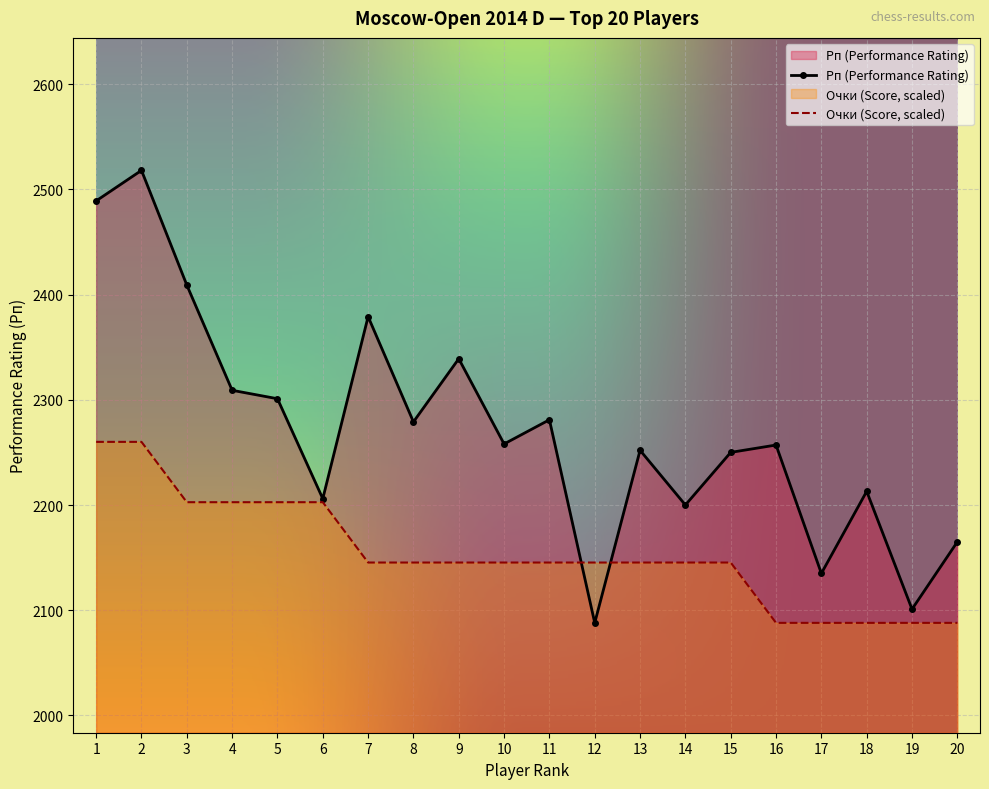

Which category has the lowest value across all series?

12